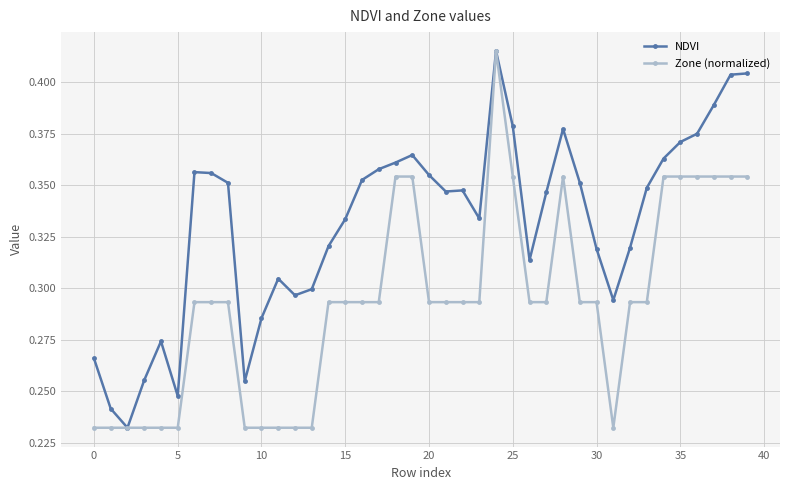

List the series in order of their overall mean, highest first.

NDVI, Zone (normalized)